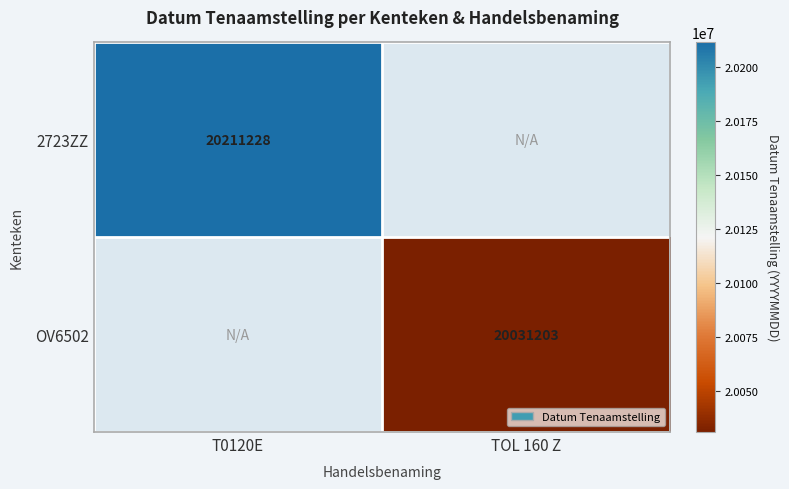

The 2723ZZ series shows 26533161 at T0120E. True or false?

False